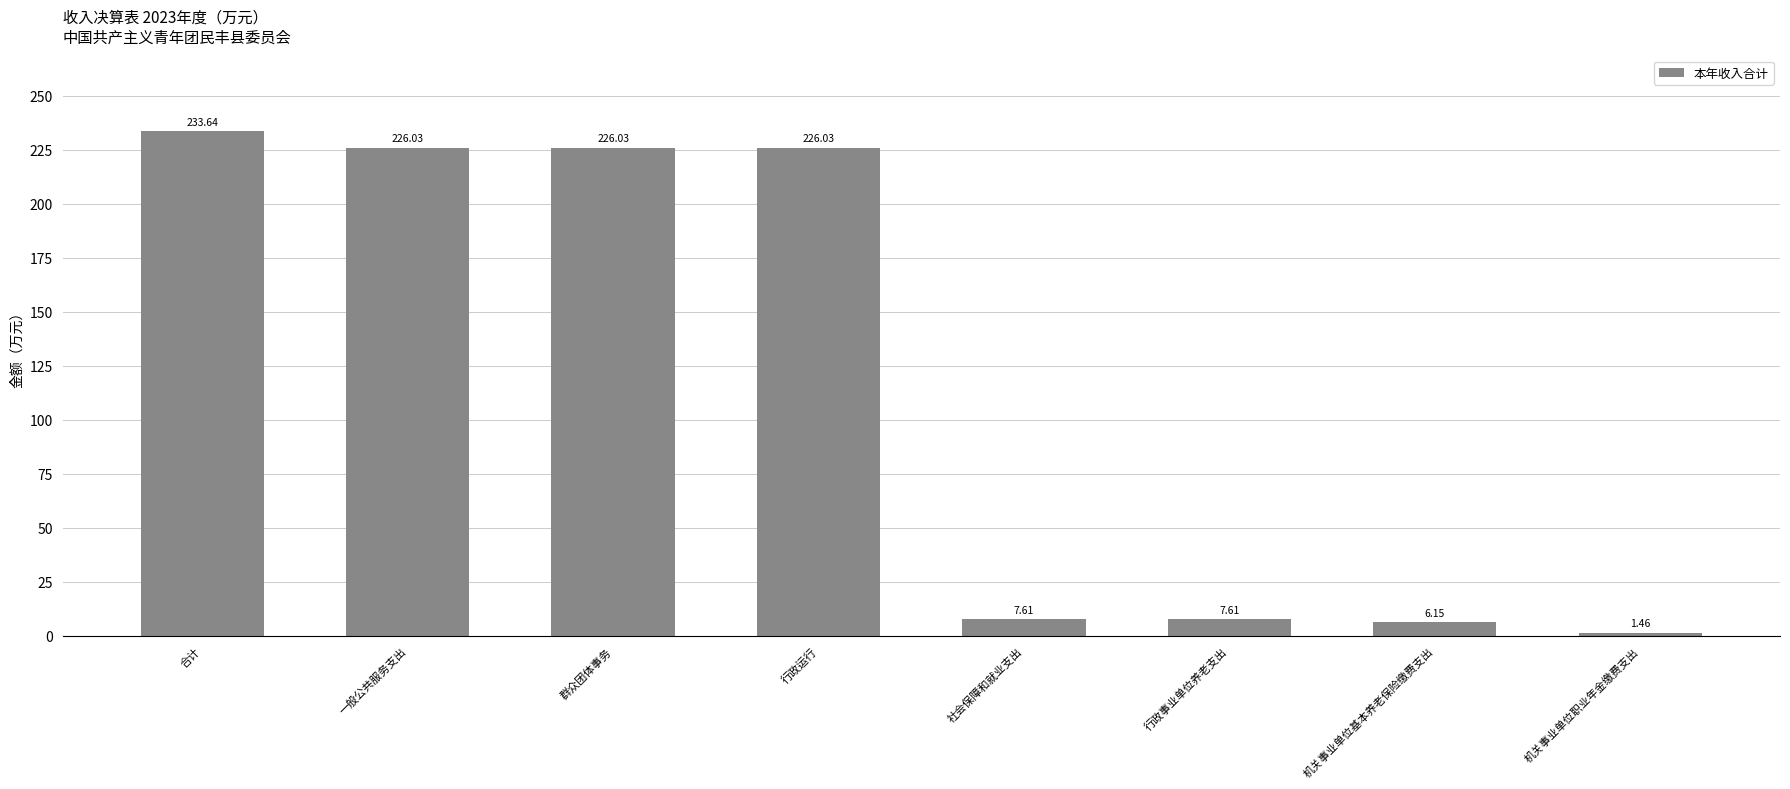

What is the change in value from 合计 to 一般公共服务支出?

-7.6